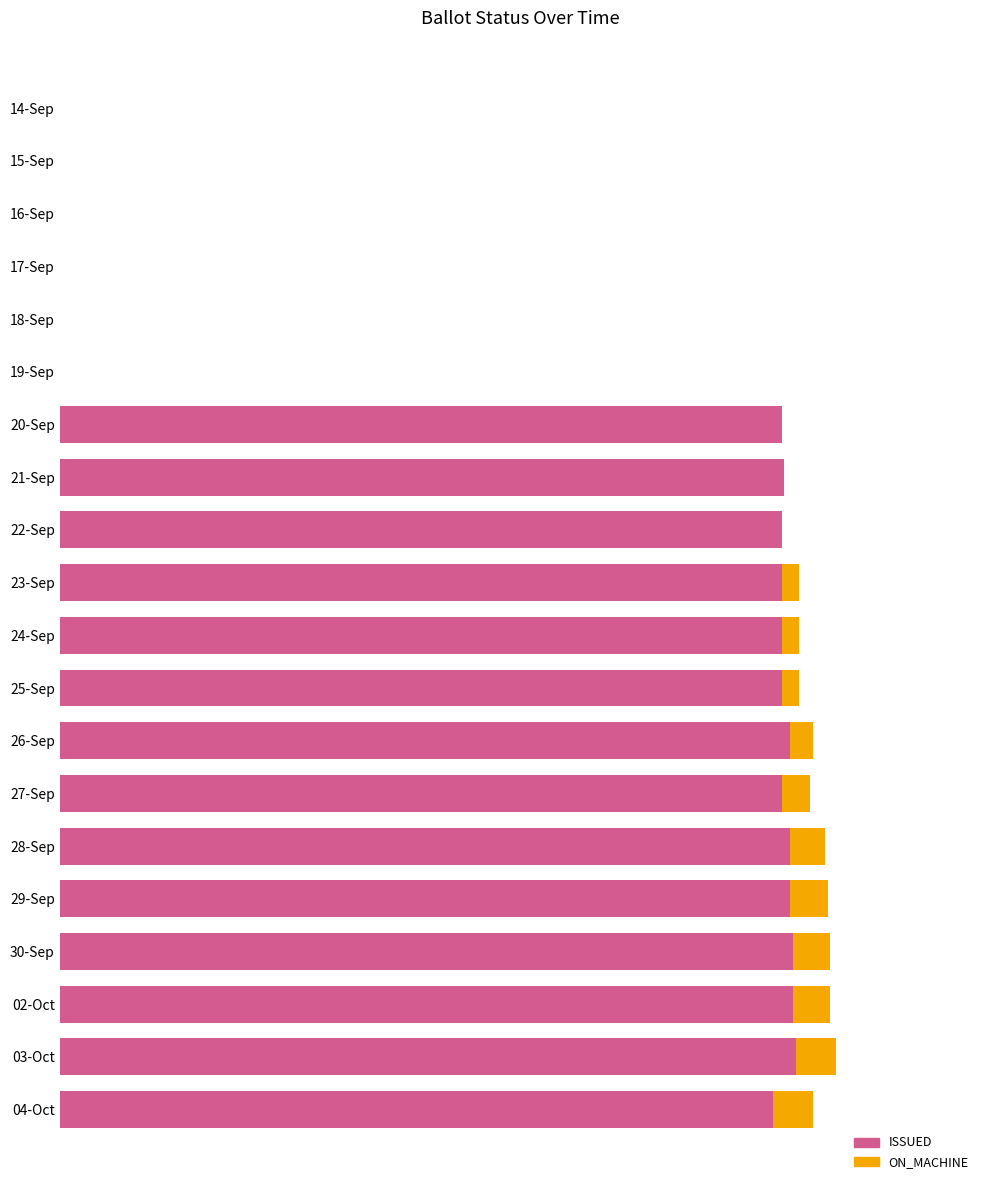

What are all the series names shown in the legend?

ISSUED, ON_MACHINE